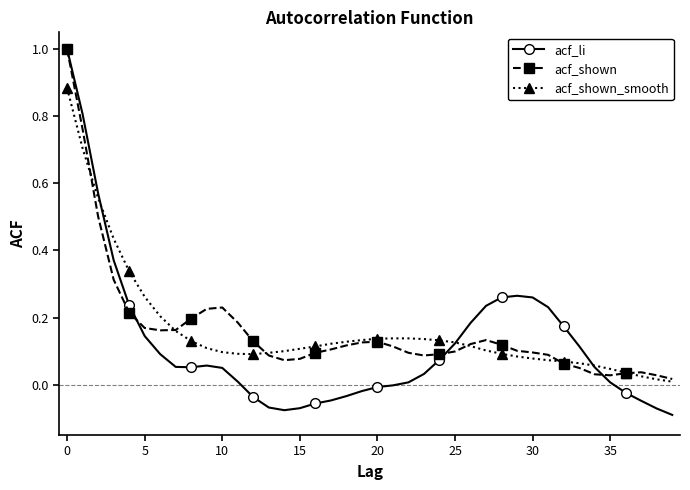

True or false: acf_shown has more than 0 interior local peaks.

True